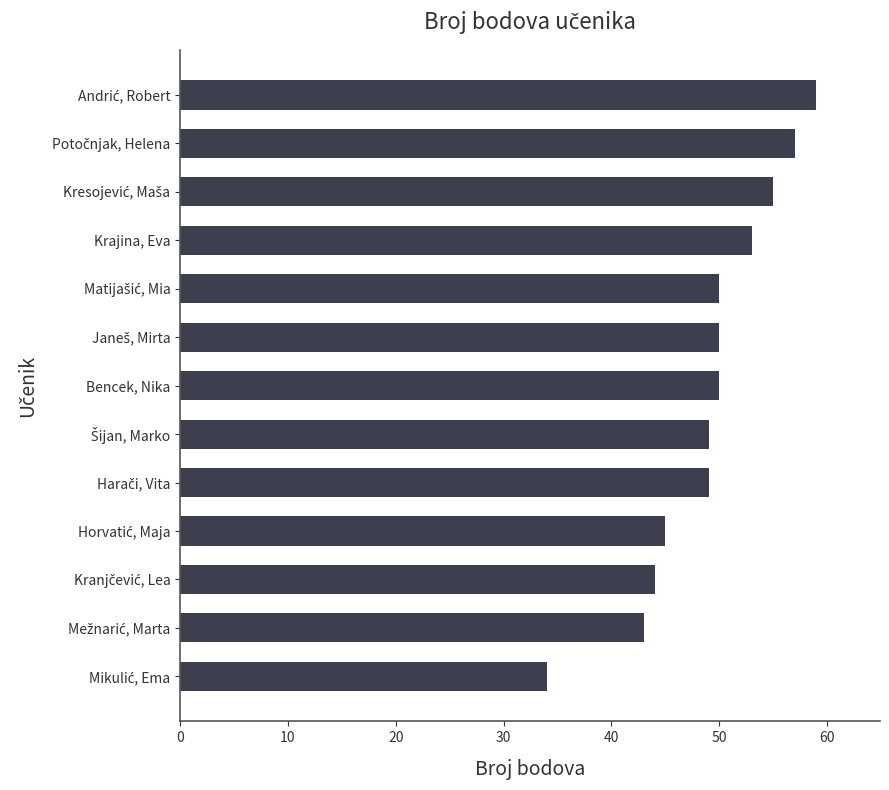

How many values are below 50?

6